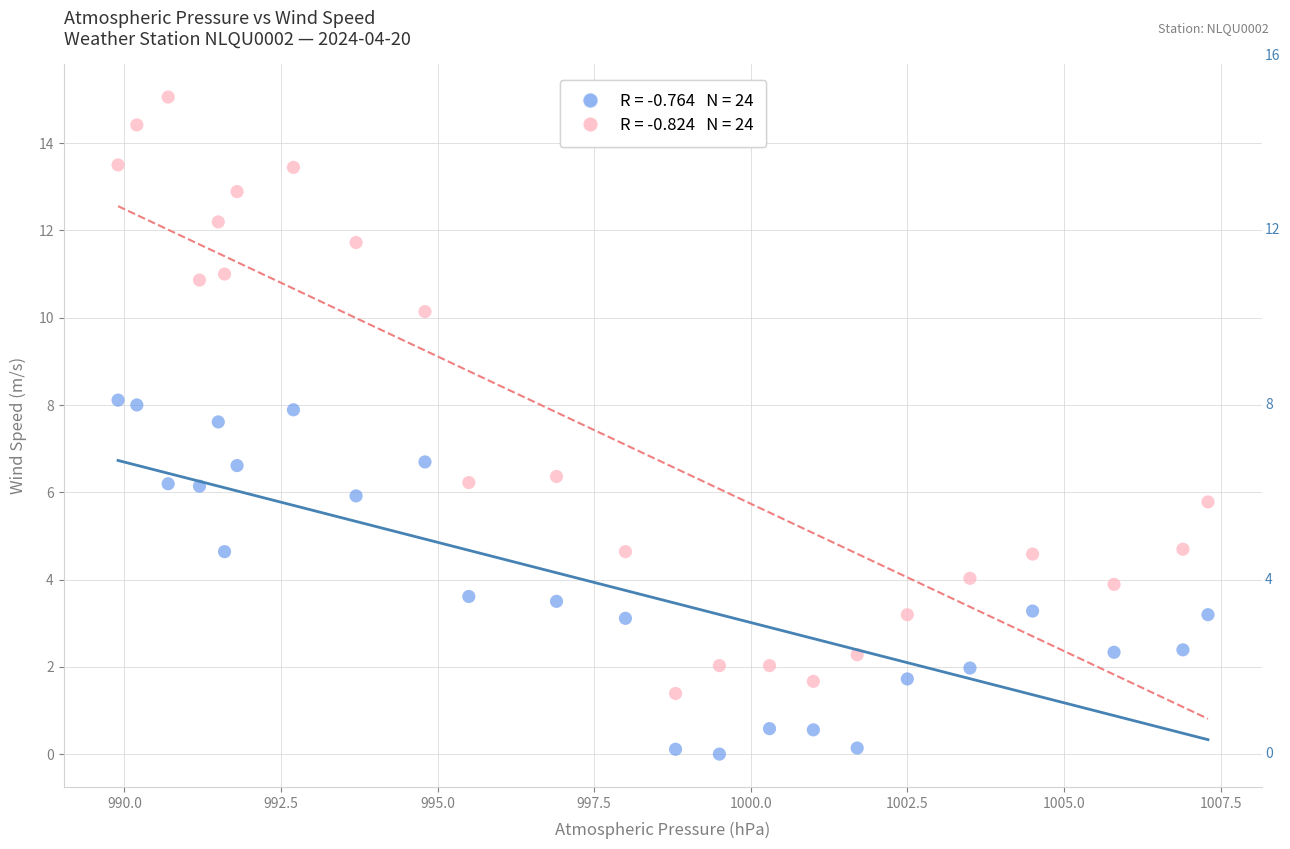

Across all data points, what is the range of Y values (max minus min)?

15.1